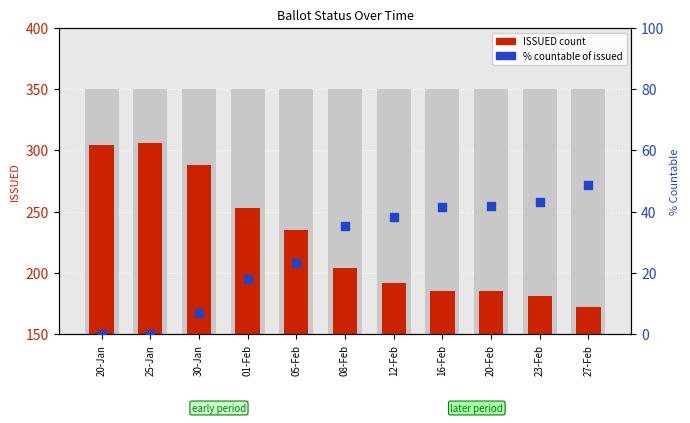

Which series reaches the minimum Y coordinate?

% Countable